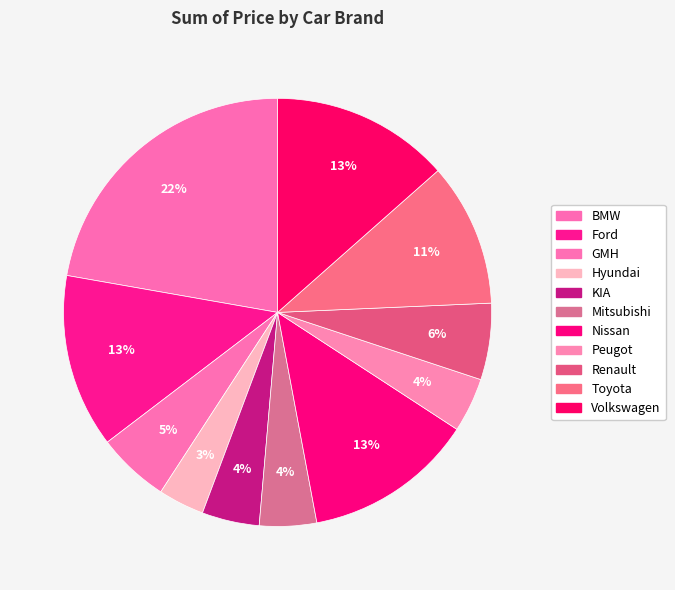

What percentage is the Toyota slice, to the nearest percent?

11%